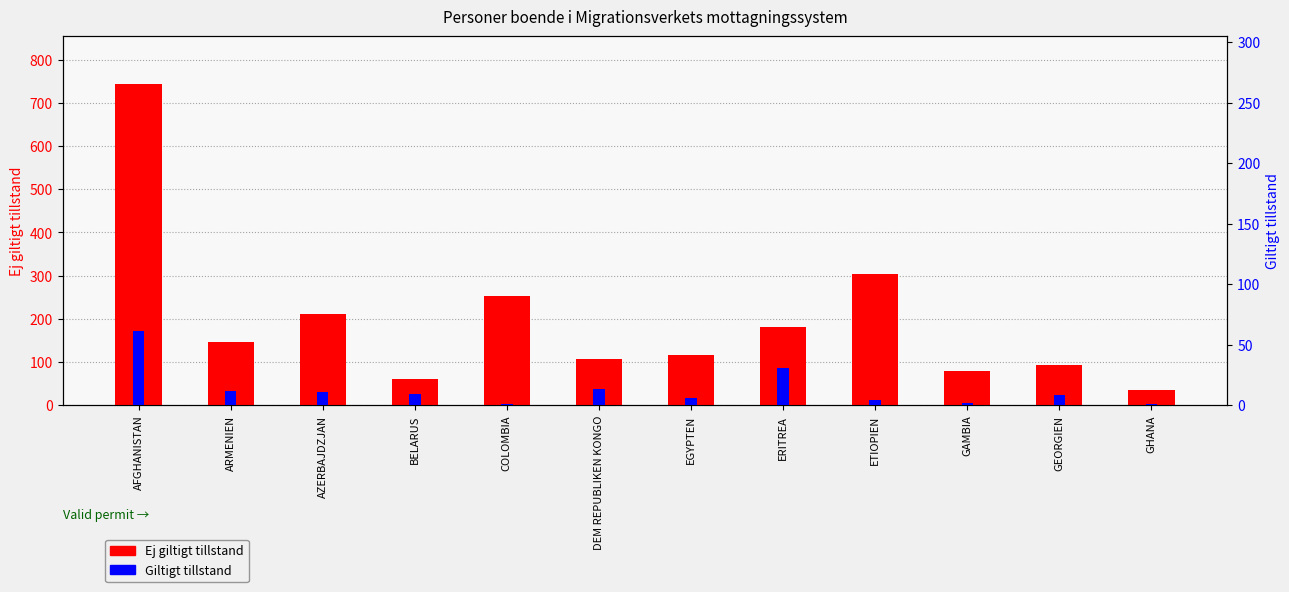

Are the bars horizontal?

No